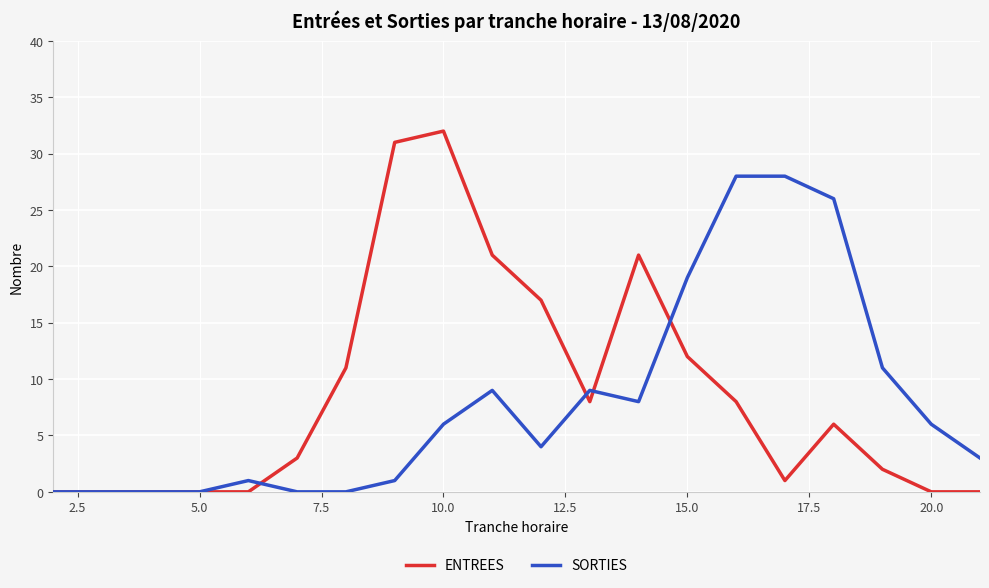

What is the average value of the SORTIES series?

8